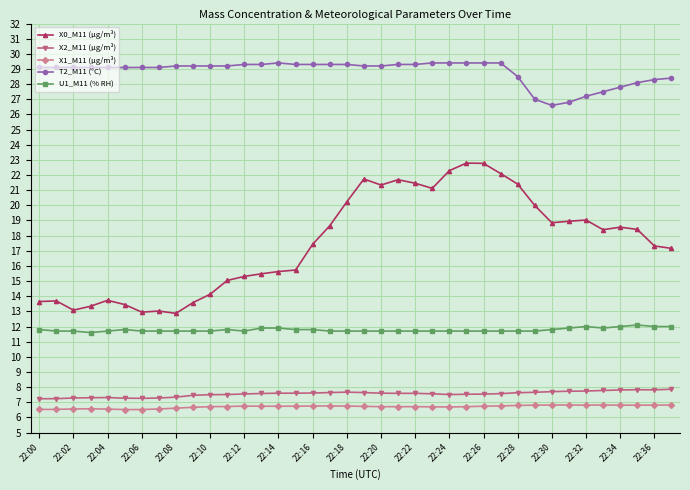

What is the value of the X1_M11 (μg/m³) point at the 36th from the left?

6.8